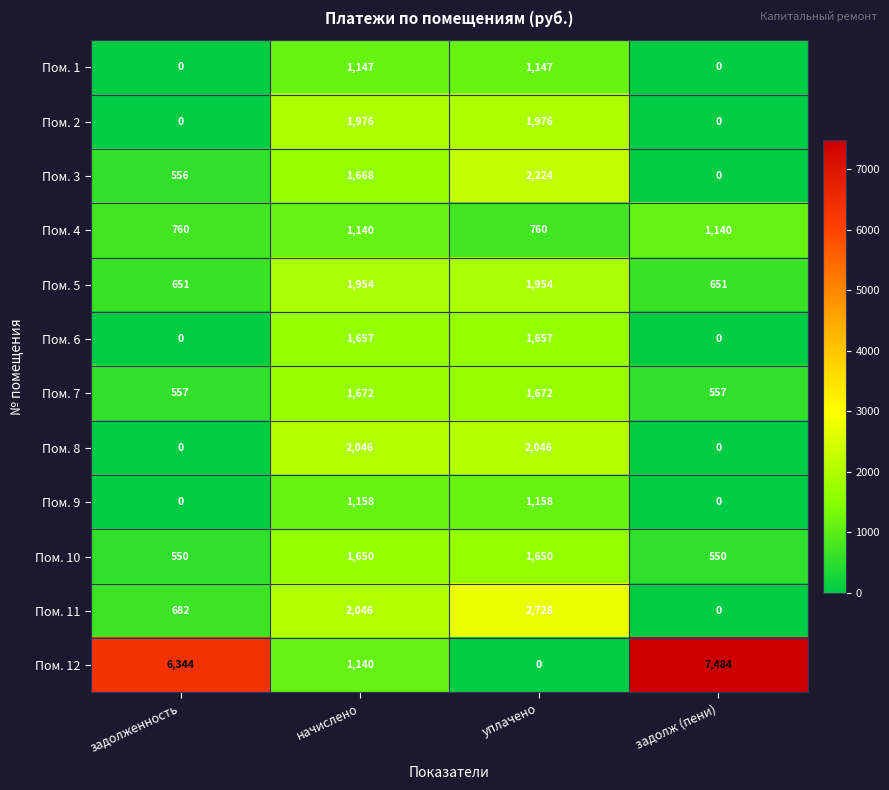

At which category is the sum across all series the highest?

начислено